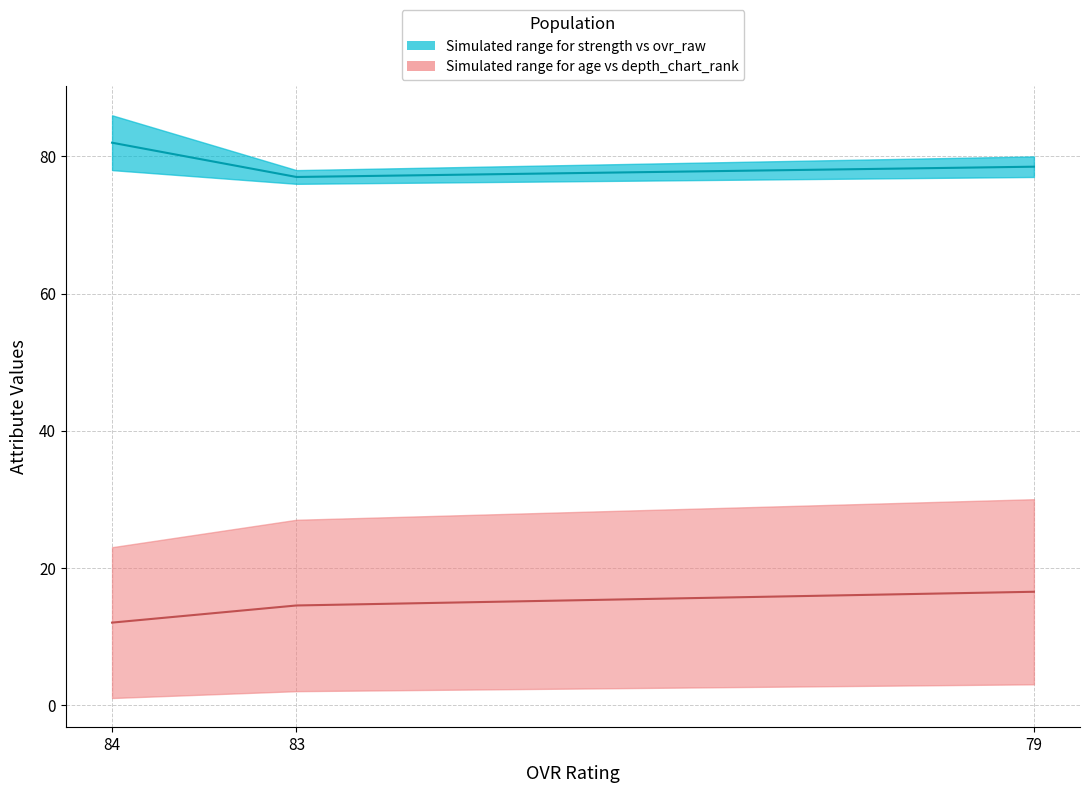

What is the value of the age point at the 3rd from the left?

30.0